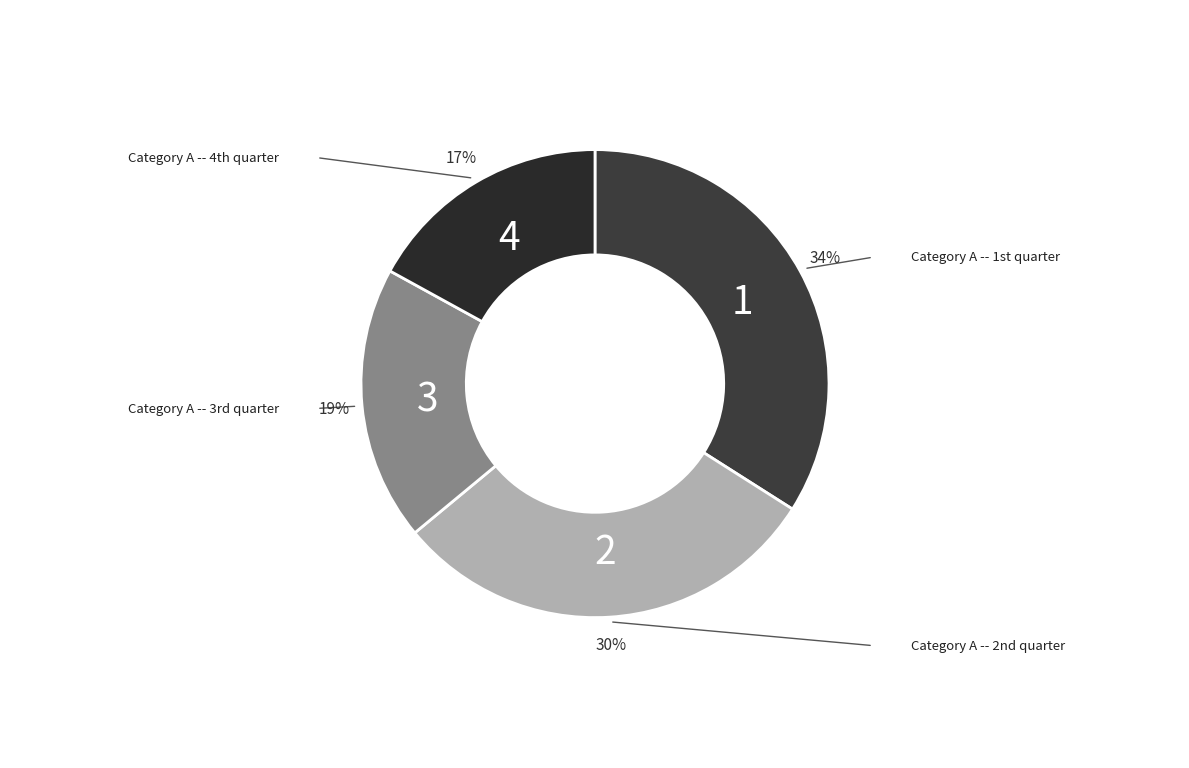

How many segments does this pie chart have?

4